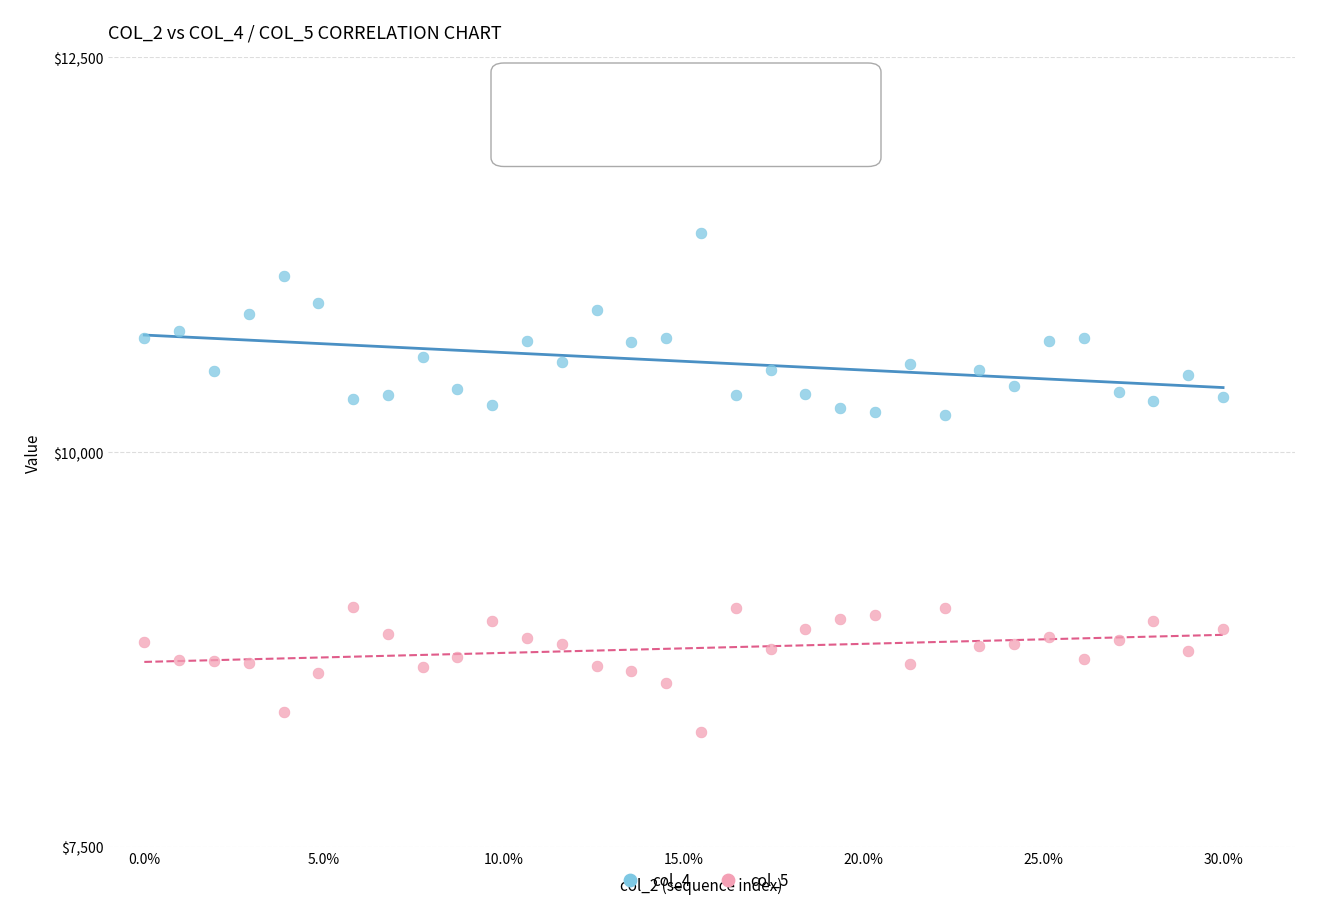

Which series has the largest Y range (max minus min)?

col_4